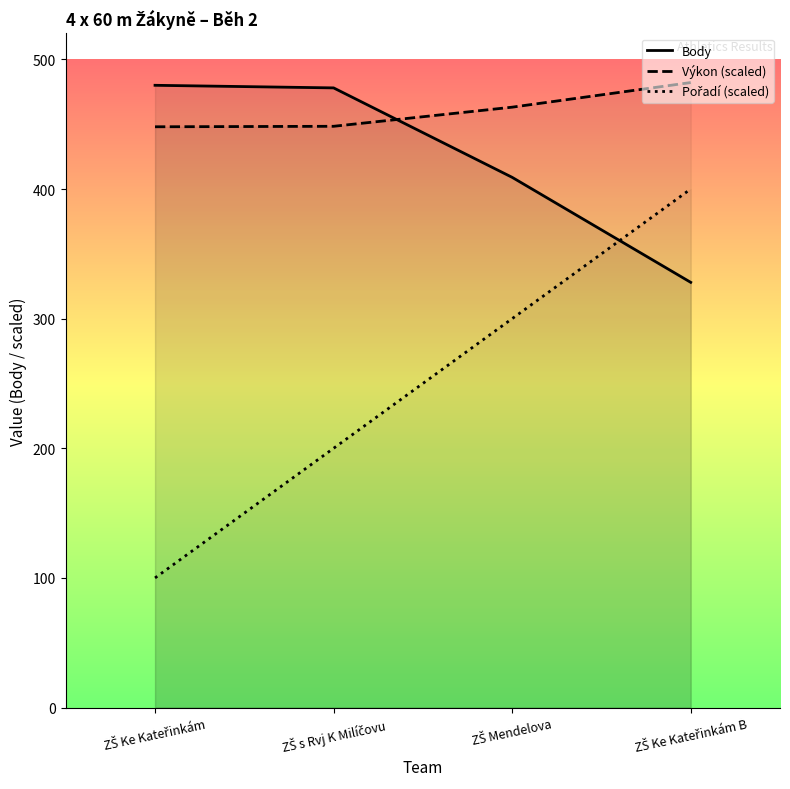

Rank the categories by Body value from lowest to highest.

ZŠ Ke Kateřinkám B, ZŠ Mendelova, ZŠ s Rvj K Milíčovu, ZŠ Ke Kateřinkám